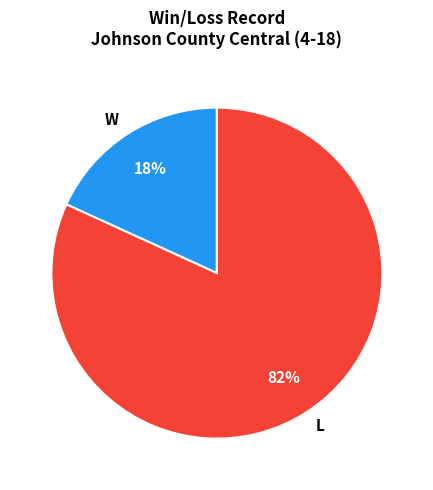

Is the sum of W and L greater than half?

Yes